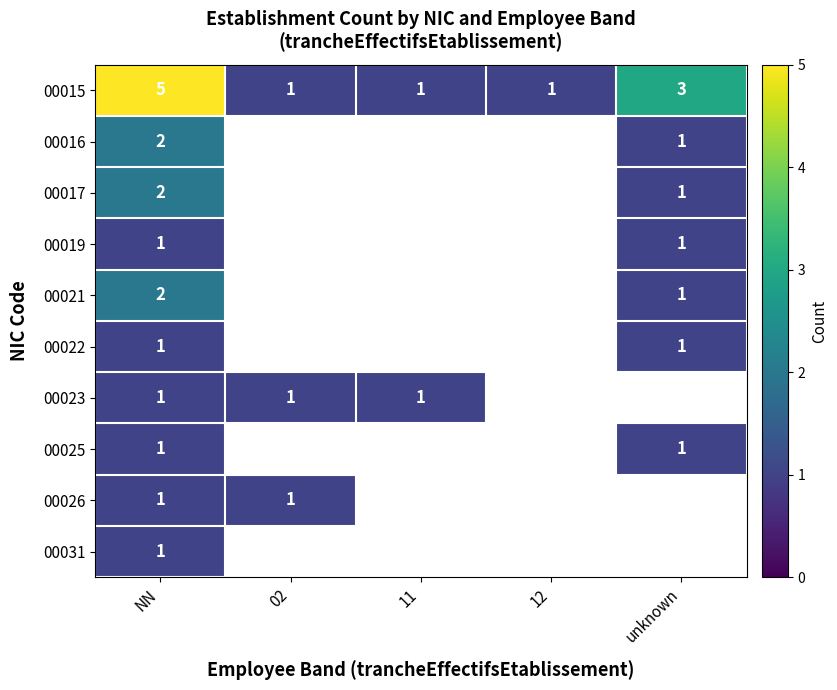

The 00016 series shows 3 at NN. True or false?

False